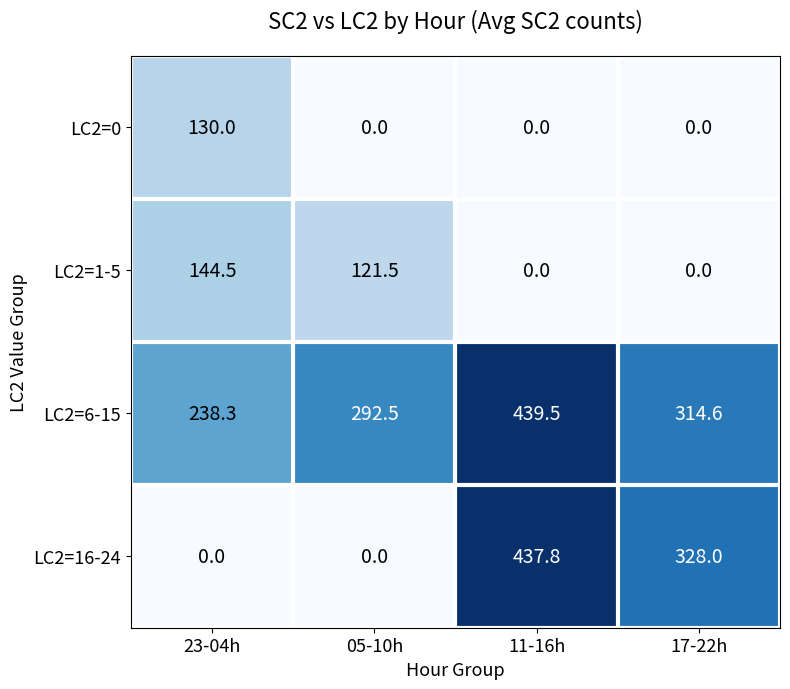

Reading left to right, list all the values displayed in this chart.

LC2=0: 130.0	0.0	0.0	0.0
LC2=1-5: 144.5	121.5	0.0	0.0
LC2=6-15: 238.3	292.5	439.5	314.6
LC2=16-24: 0.0	0.0	437.8	328.0